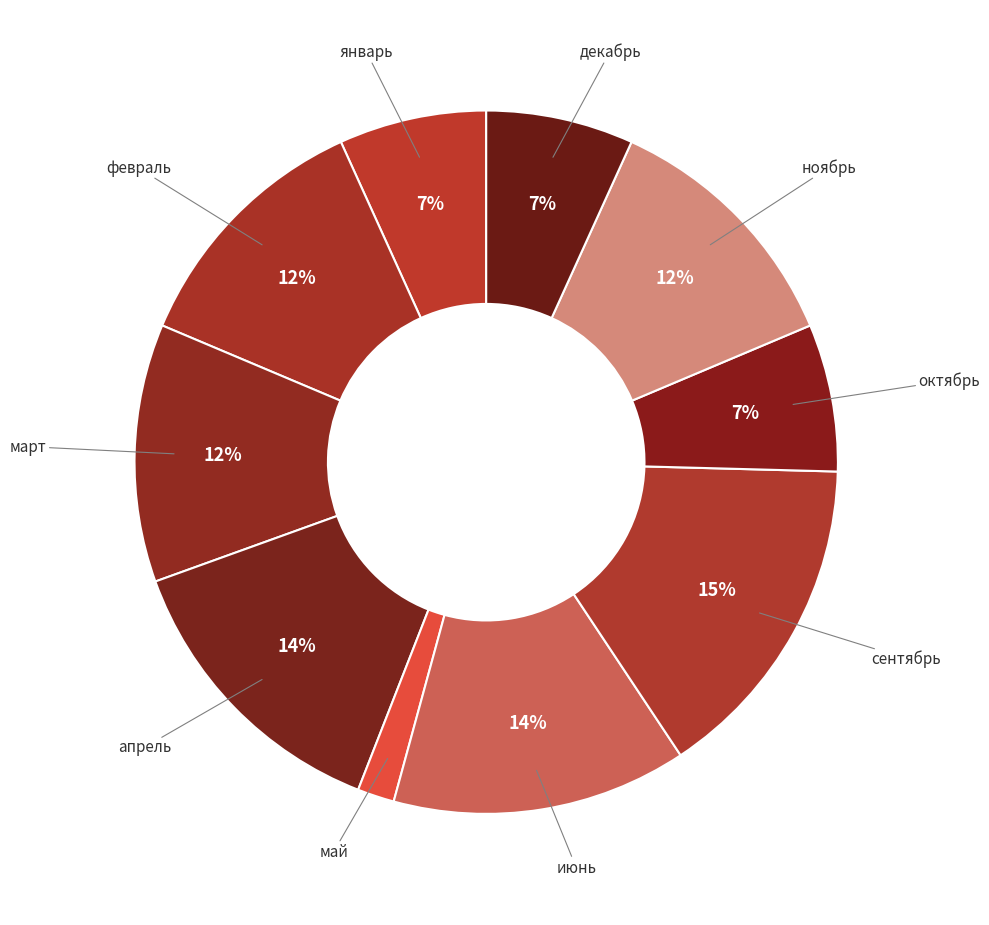

Is the sum of май and ноябрь greater than half?

No